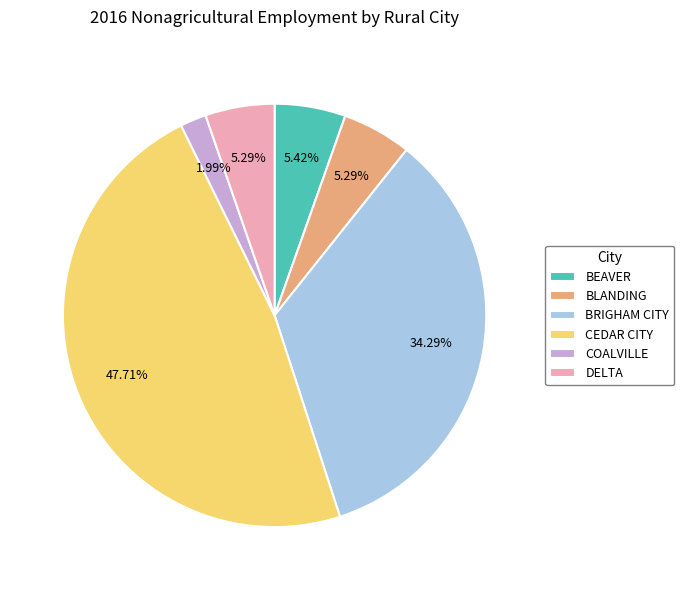

Combined, do BLANDING and BRIGHAM CITY account for over 50%?

No